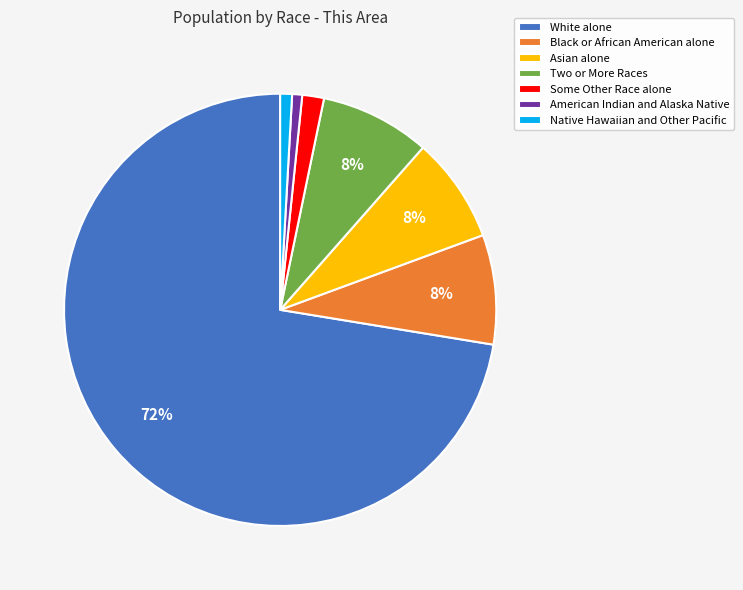

How many slices are in this pie chart?

7